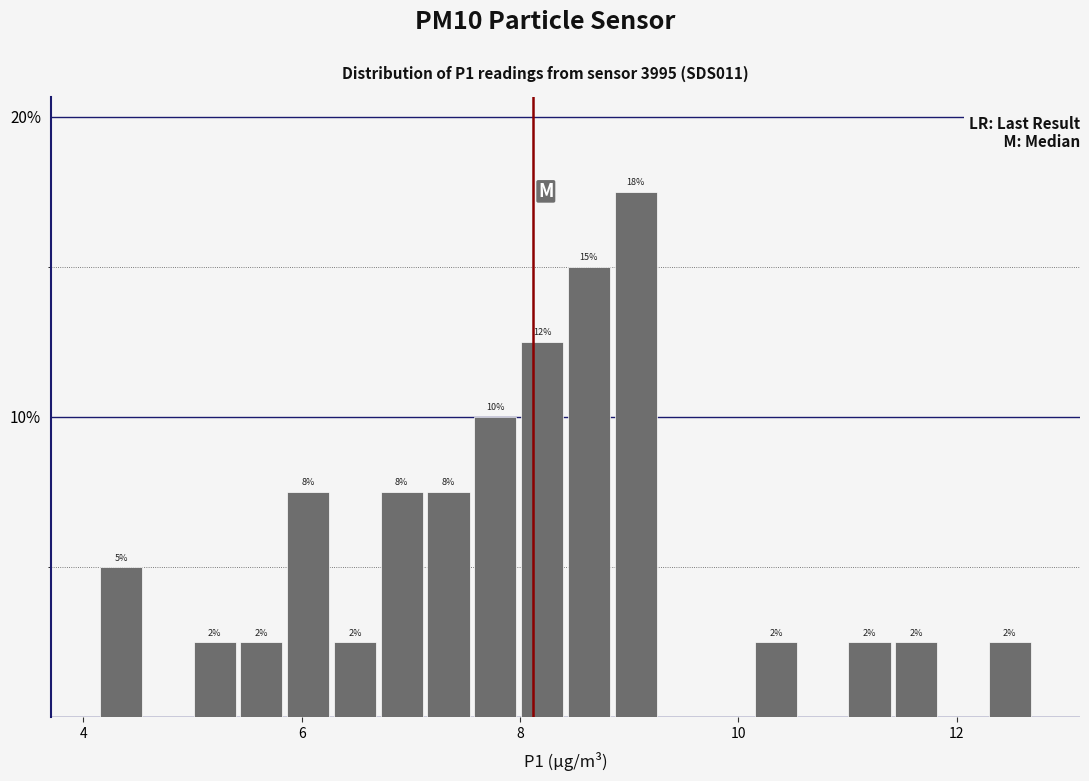

Around what value on the x-axis is the tallest bar? Give the approximate position of its centre, as read against the axis.

9.0